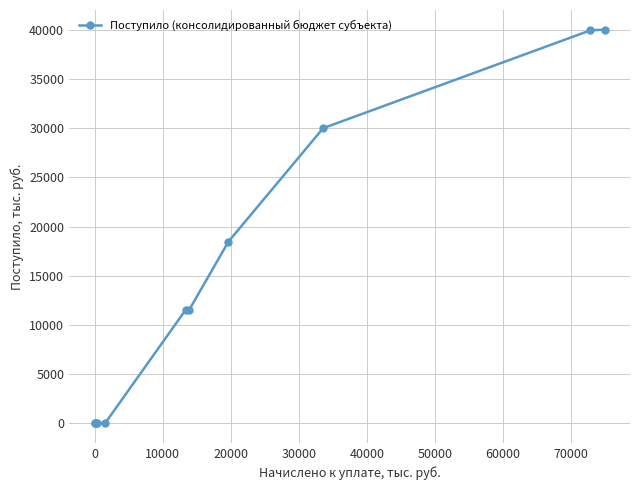

What is the average value?

13778.0